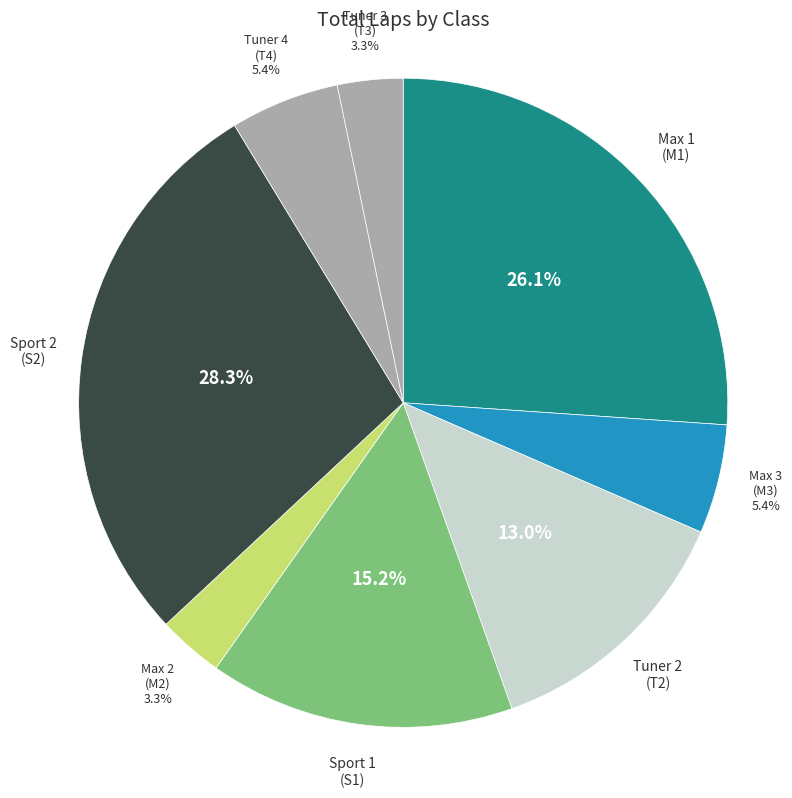

Approximately how many times larger is the value at Max 2 (M2) compared to Tuner 4 (T4)?

0.6